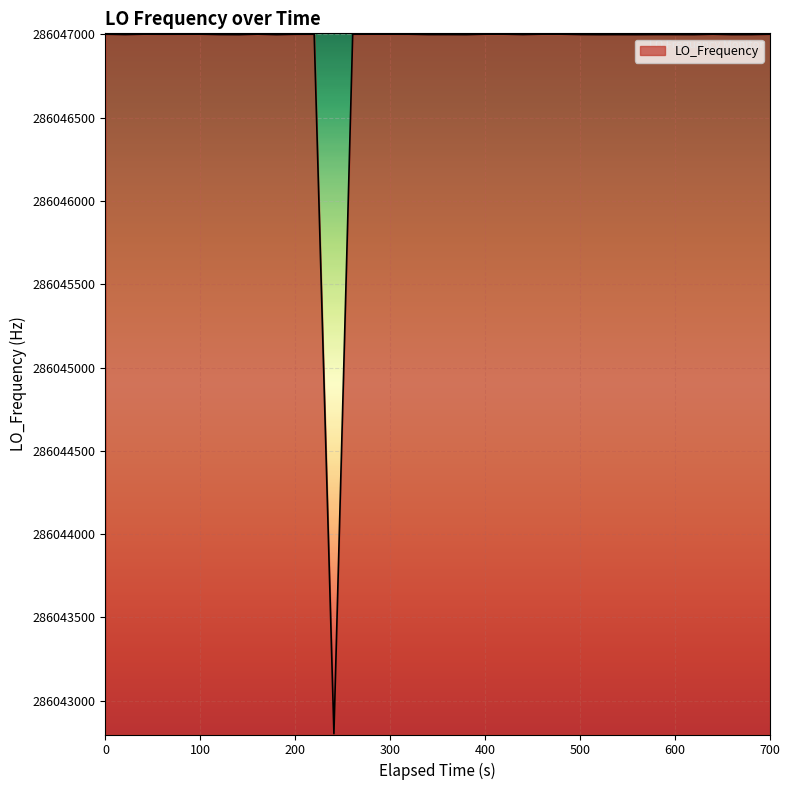

What is the maximum value shown in the chart?

286047001.2